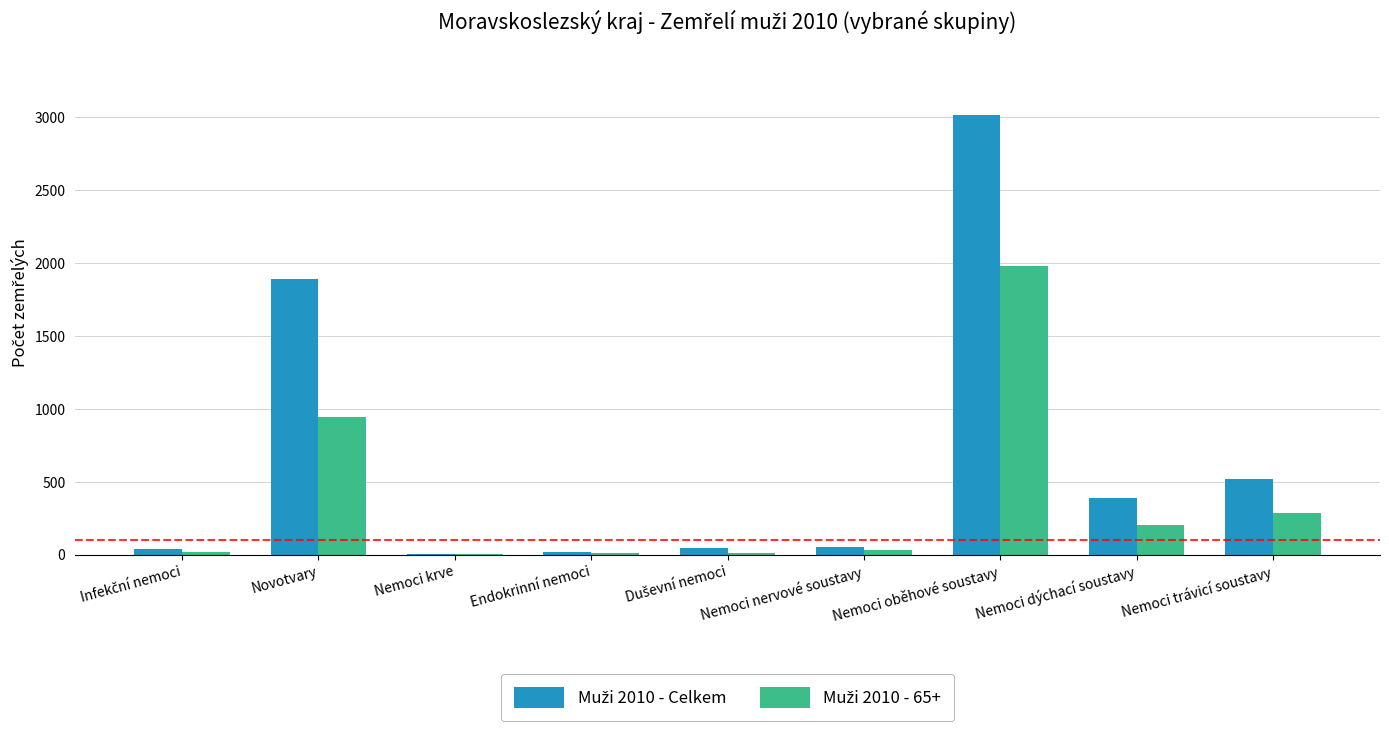

What is the maximum value shown in the chart?

3012